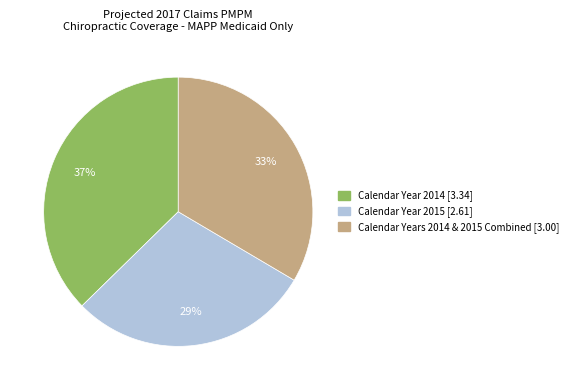

Rank the categories by value from highest to lowest.

Calendar Year 2014, Calendar Years 2014 & 2015 Combined, Calendar Year 2015